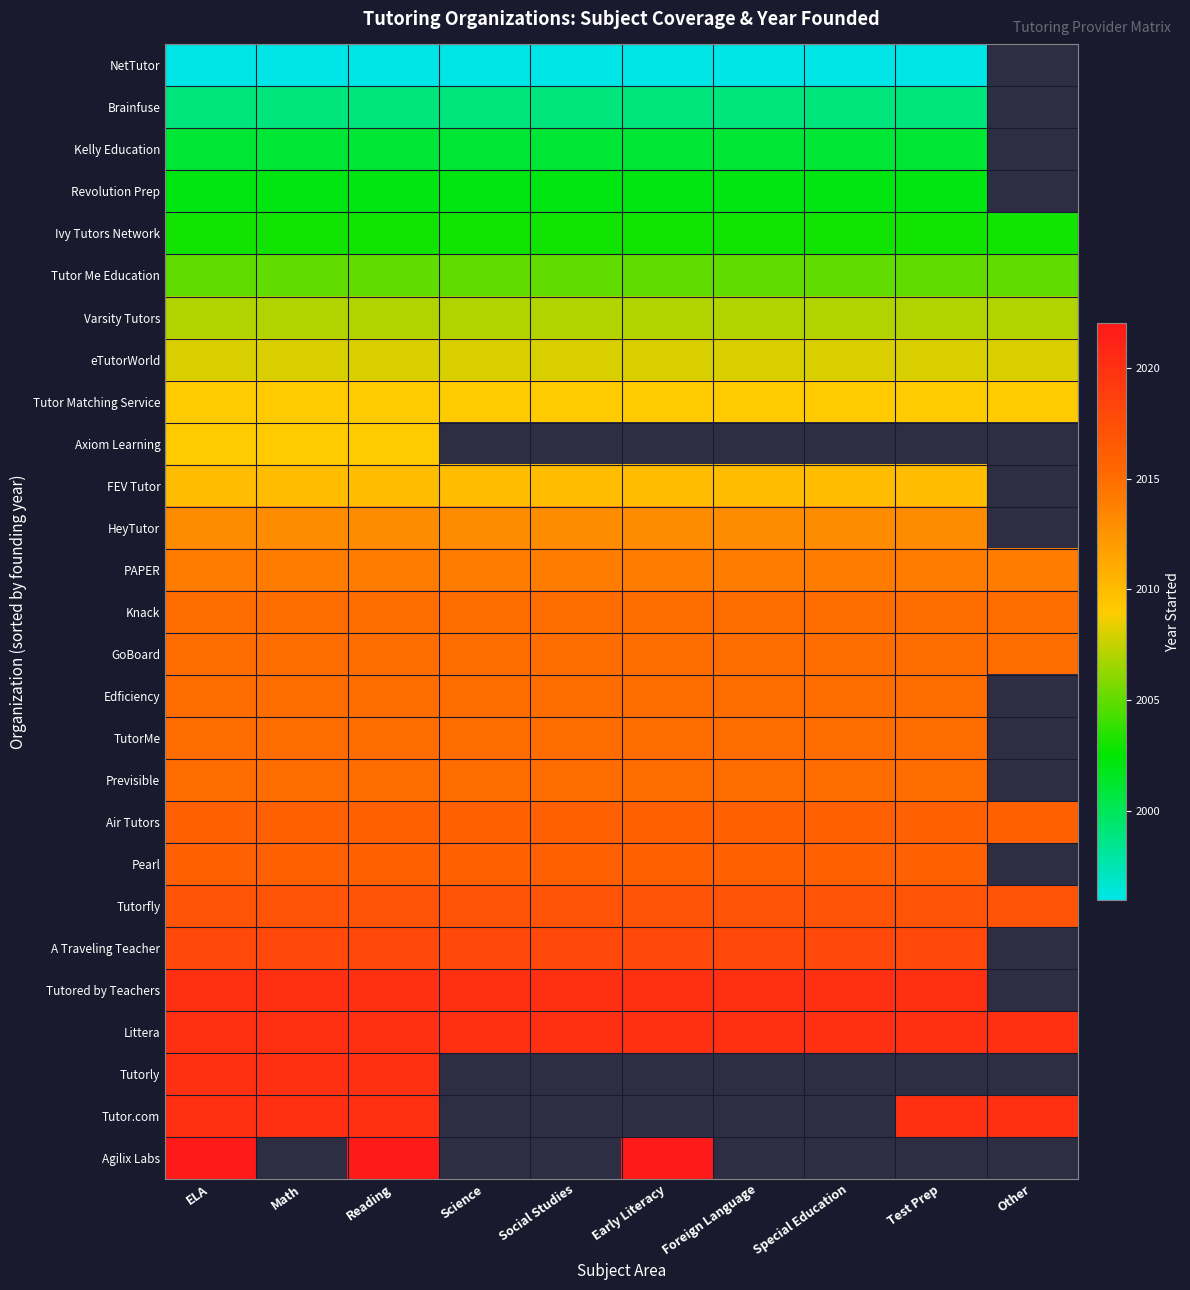

At which label is NetTutor closest to 1996?

ELA